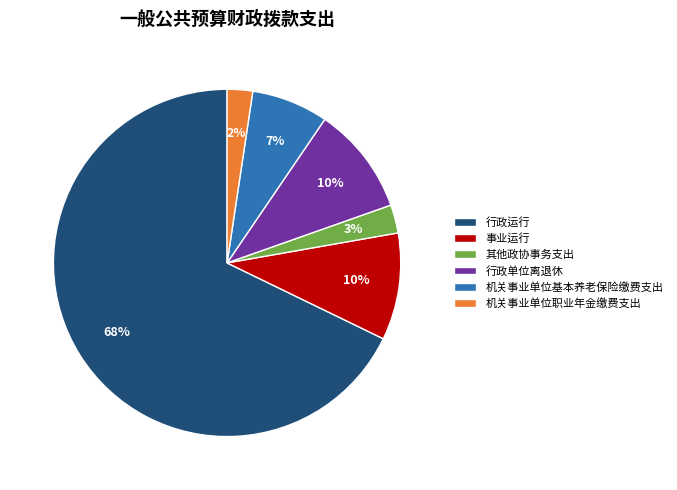

To the nearest percent, what is the combined percentage of 事业运行 and 机关事业单位职业年金缴费支出?

12%